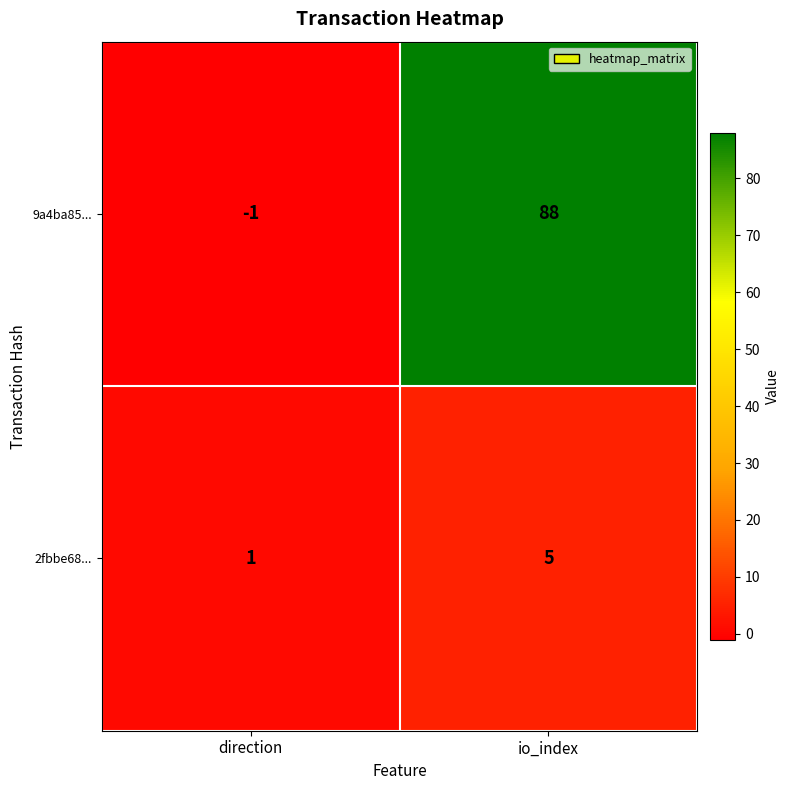

The value of 9a4ba85... at io_index is 135. True or false?

False